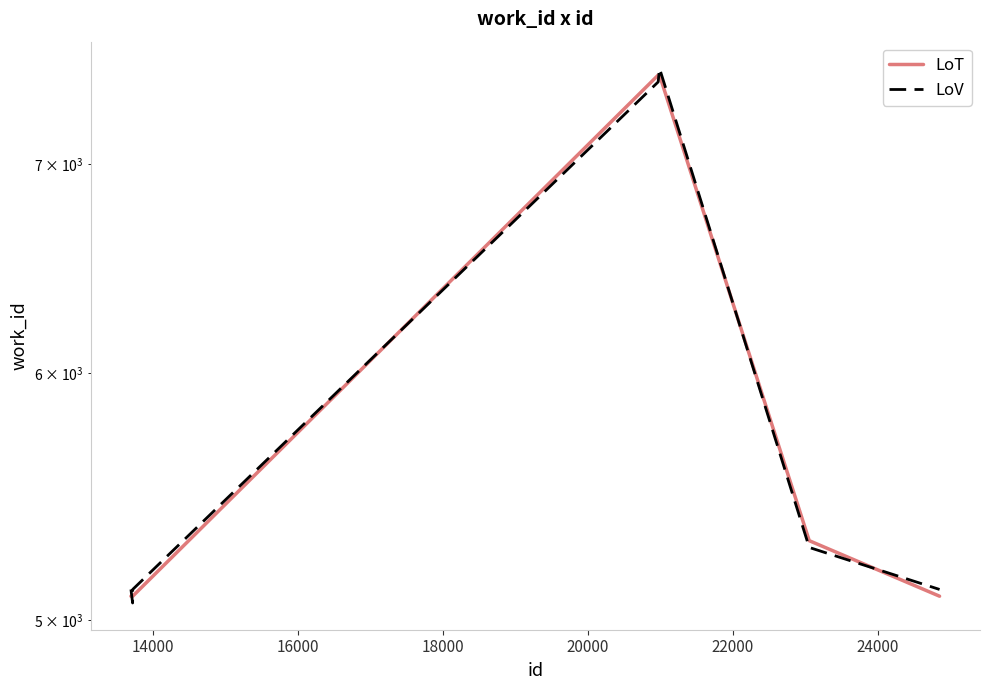

Which series has the widest spread of values?

LoV